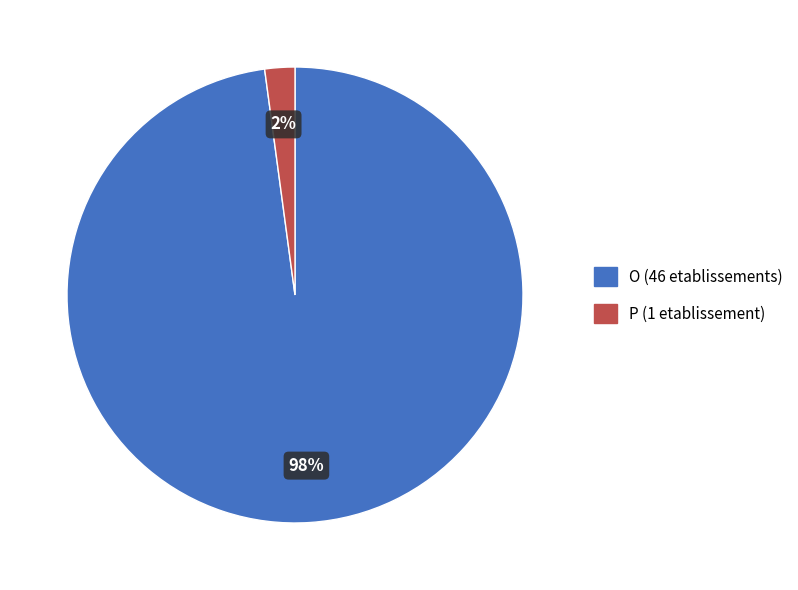

What percentage is the O slice, to the nearest percent?

98%